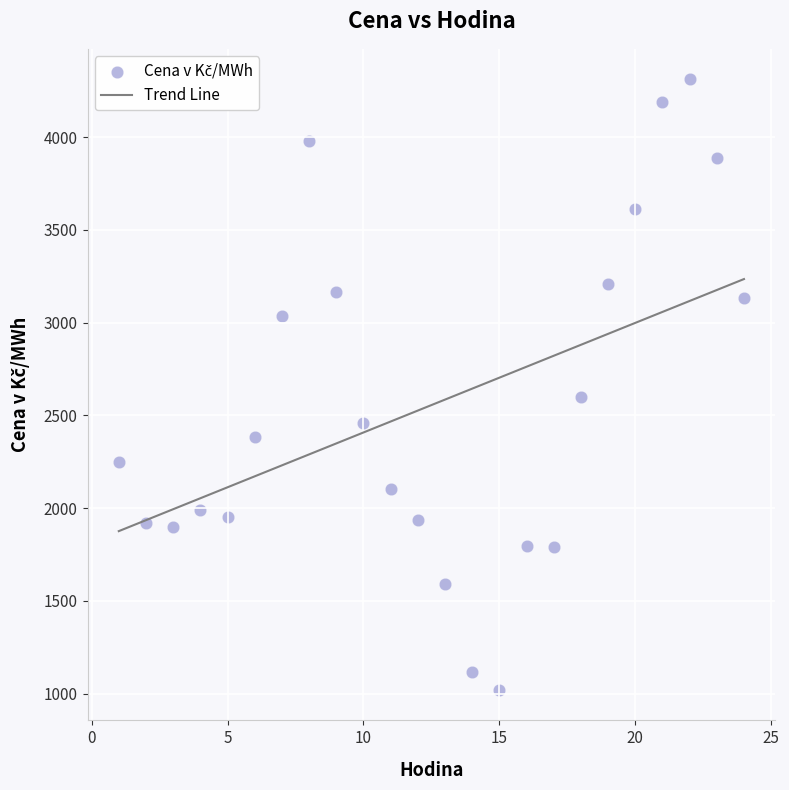

What is the range of X values (max minus min)?

23.0